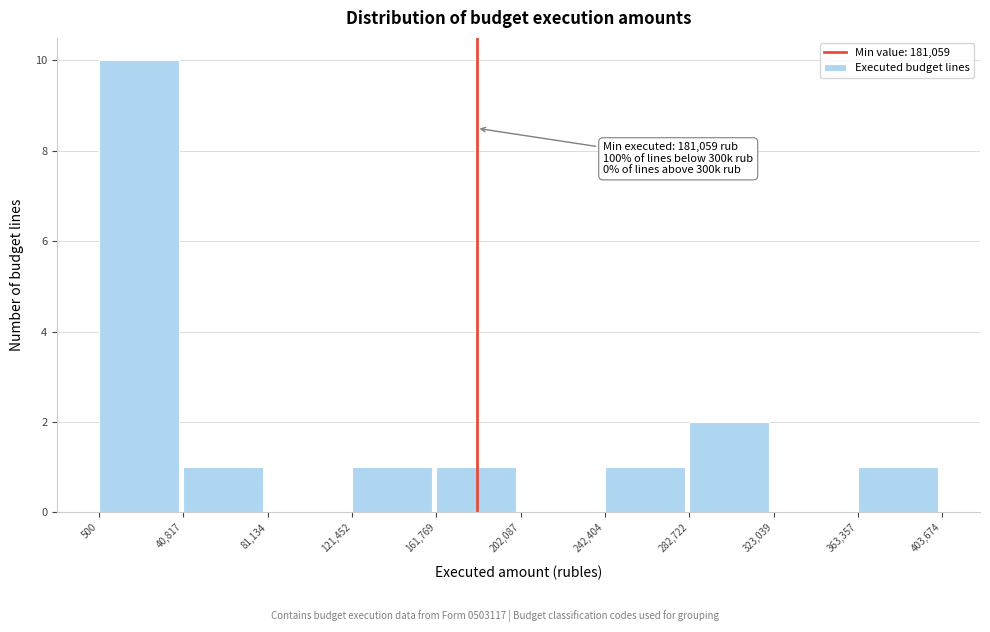

Which range on the x-axis has the tallest bar?

500 to 40,817